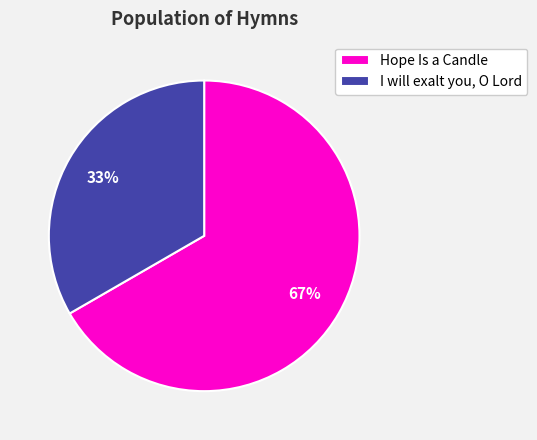

To the nearest percent, what is the combined percentage of Hope Is a Candle and I will exalt you, O Lord?

100%